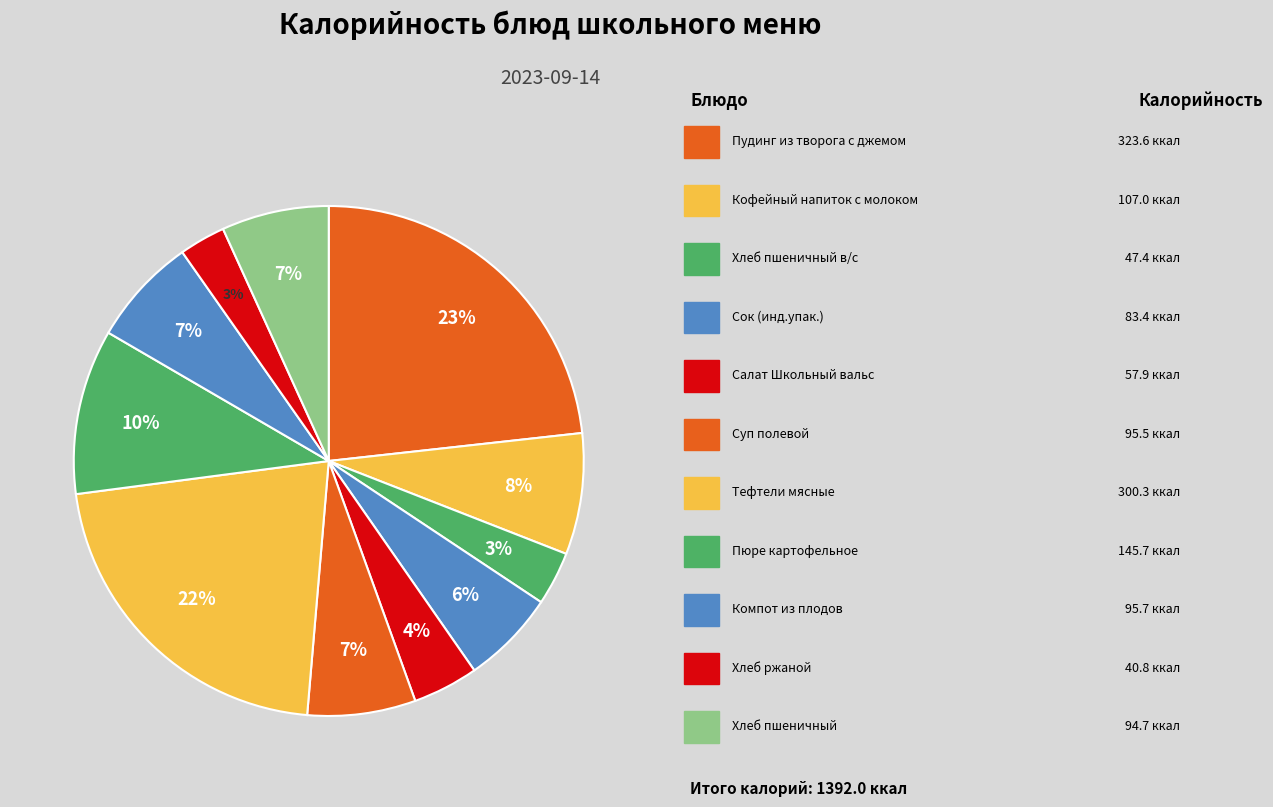

How many segments does this pie chart have?

11